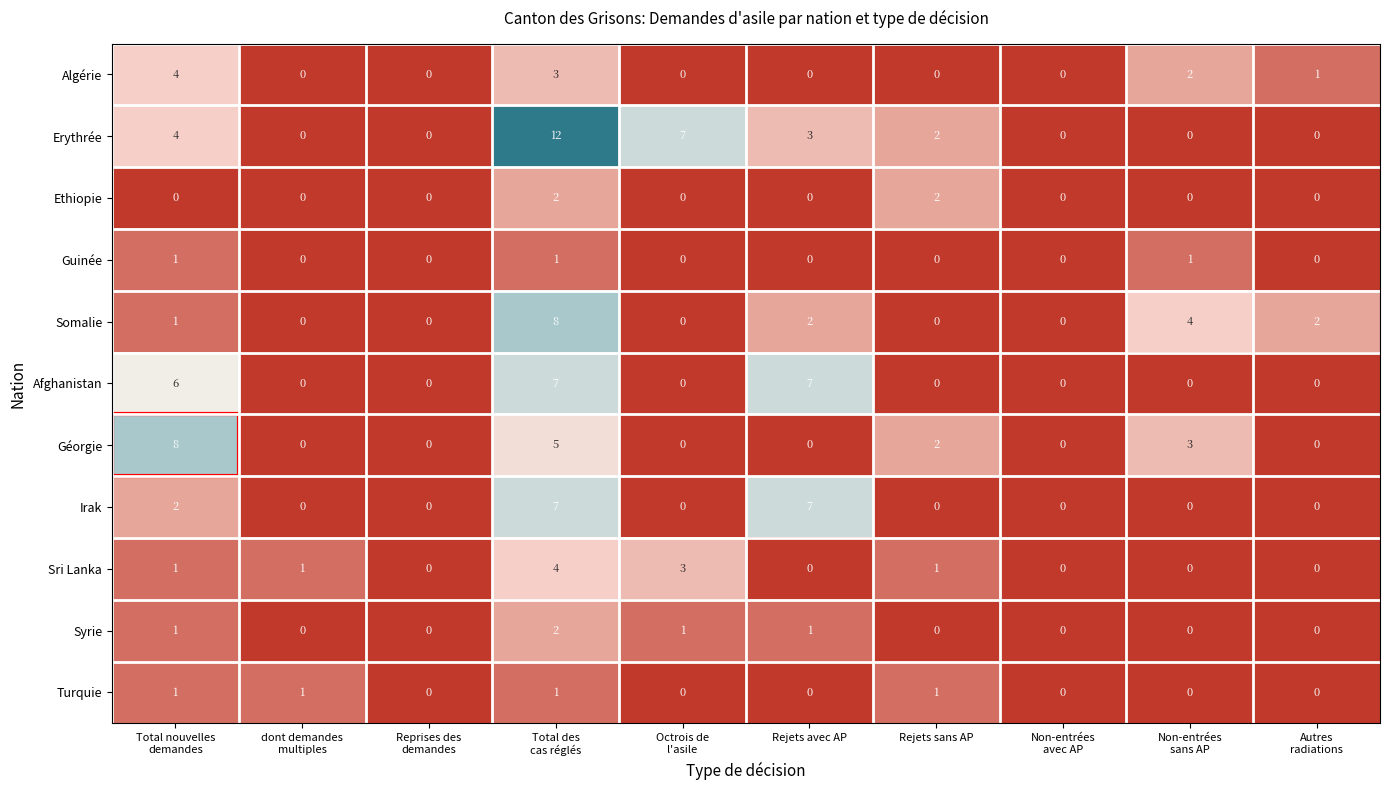

True or false: Algérie has a value of 0 at Rejets avec AP.

True